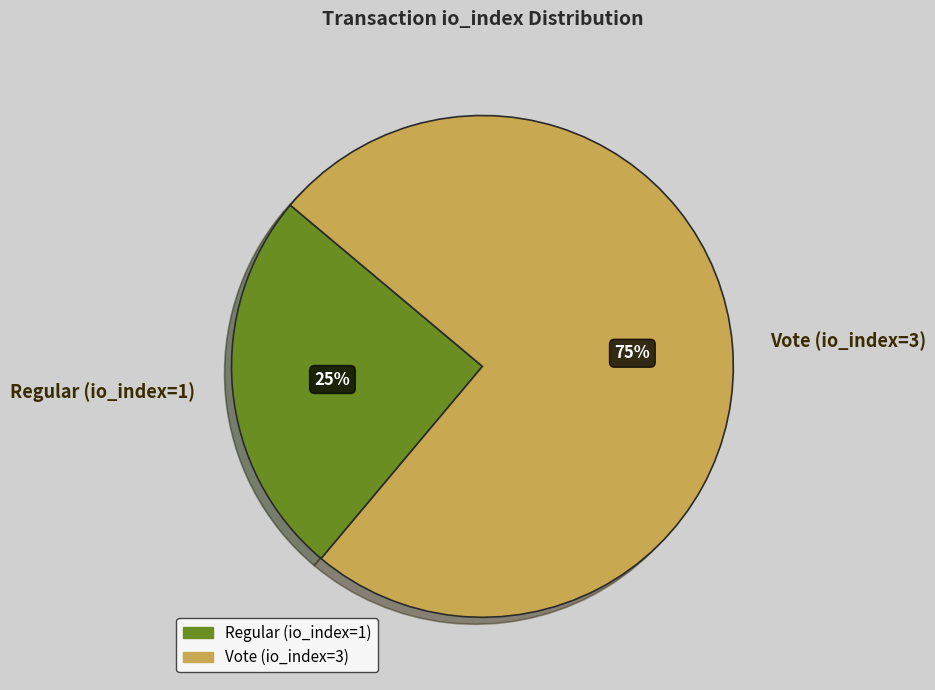

True or false: Regular (io_index=1) accounts for 25% of the total.

True